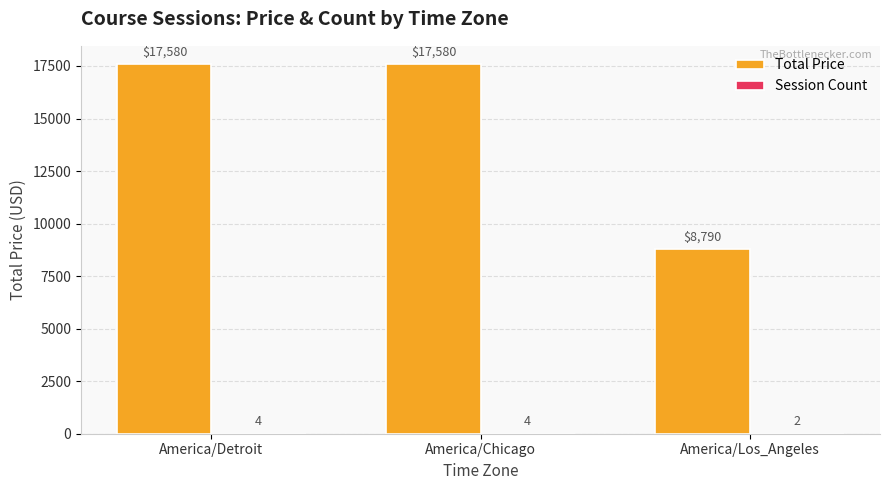

Which series has the largest total across all categories?

Total Price